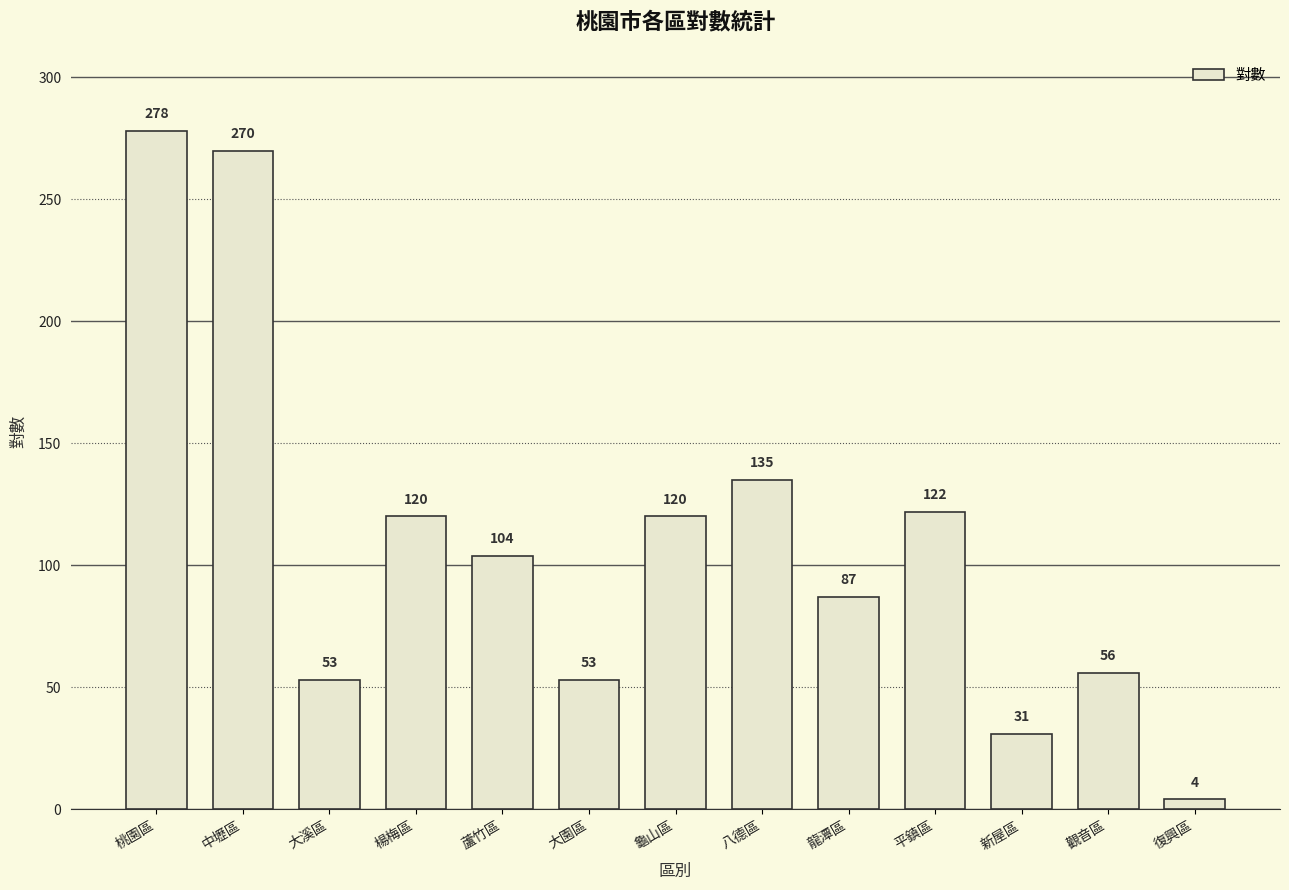

What is the sum of all values?

1433